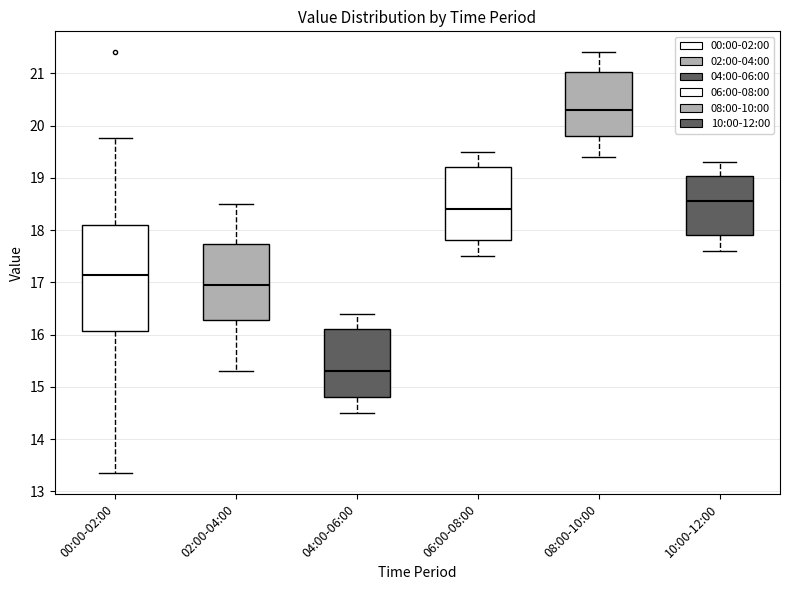

Reading left to right, transcribe this box plot: for each box, give where its median line is, the range the box spans, and where its two whiskers end, as read against the y-axis. The values are not printed on the chart, so give them approximately, as read against the axis.

00:00-02:00: median 17.1, box 16.1 to 18.1, whiskers 13.4 to 19.8
02:00-04:00: median 17.0, box 16.3 to 17.7, whiskers 15.3 to 18.5
04:00-06:00: median 15.3, box 14.8 to 16.1, whiskers 14.5 to 16.4
06:00-08:00: median 18.4, box 17.8 to 19.2, whiskers 17.5 to 19.5
08:00-10:00: median 20.3, box 19.8 to 21.0, whiskers 19.4 to 21.4
10:00-12:00: median 18.6, box 17.9 to 19.0, whiskers 17.6 to 19.3